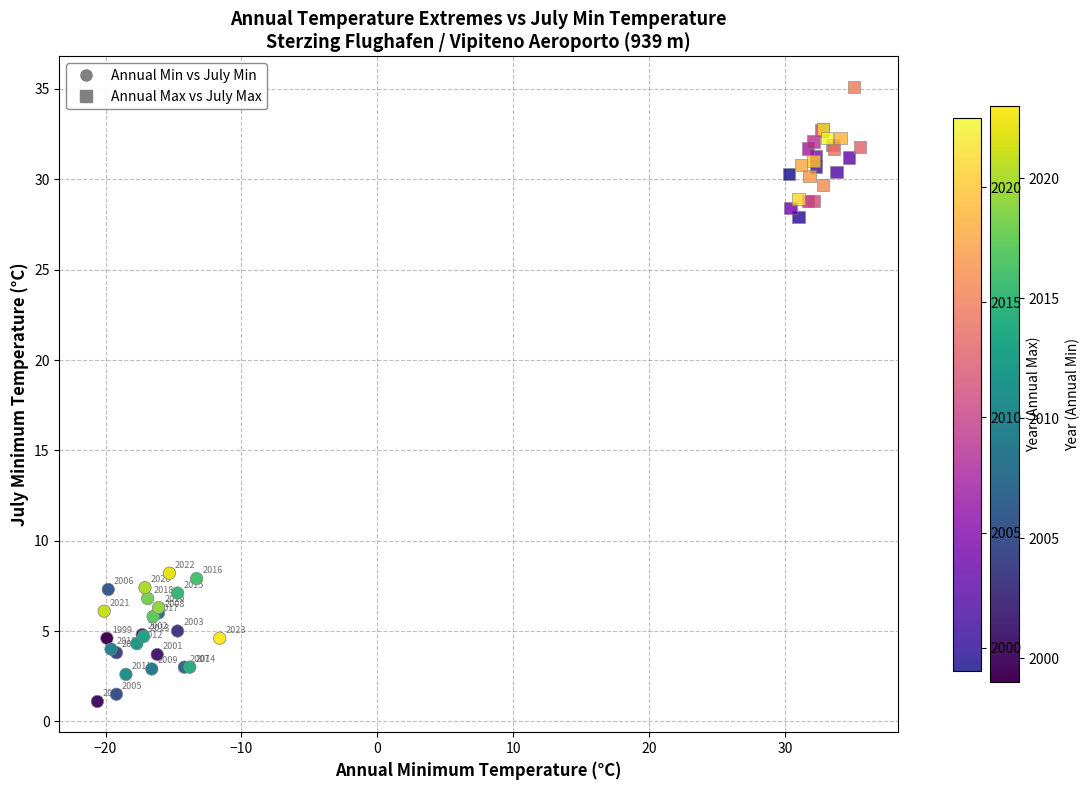

What are all the series names shown in the legend?

Annual Min vs July Min, Annual Max vs July Max